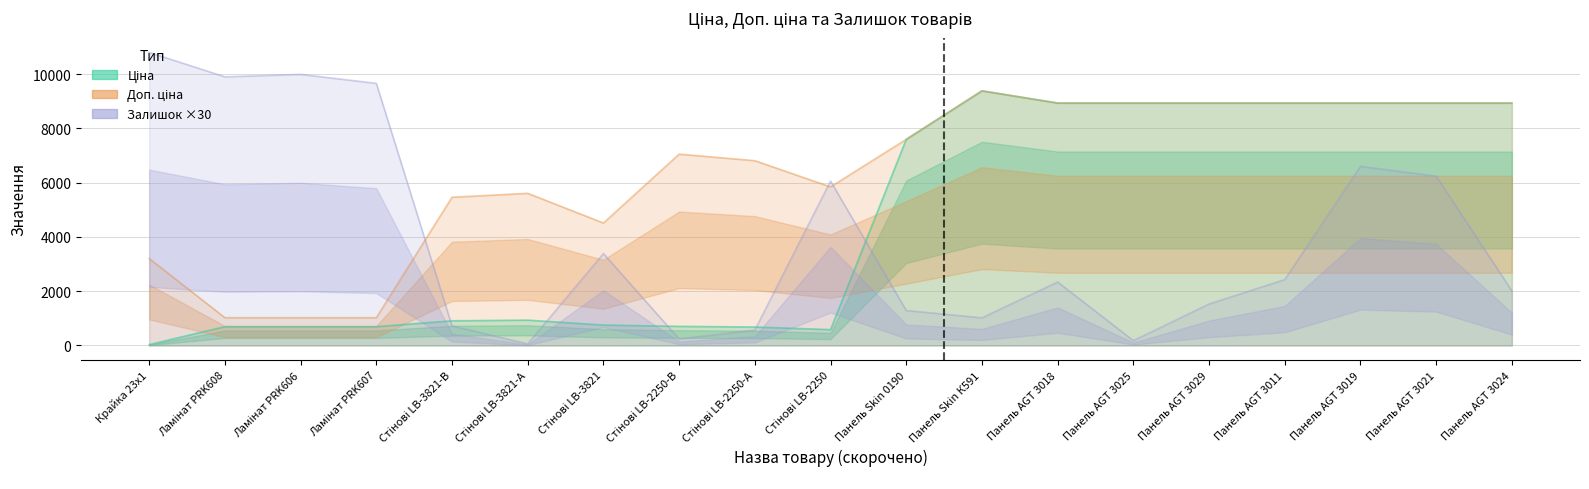

At how many categories does at least one series exceed 6921?

14